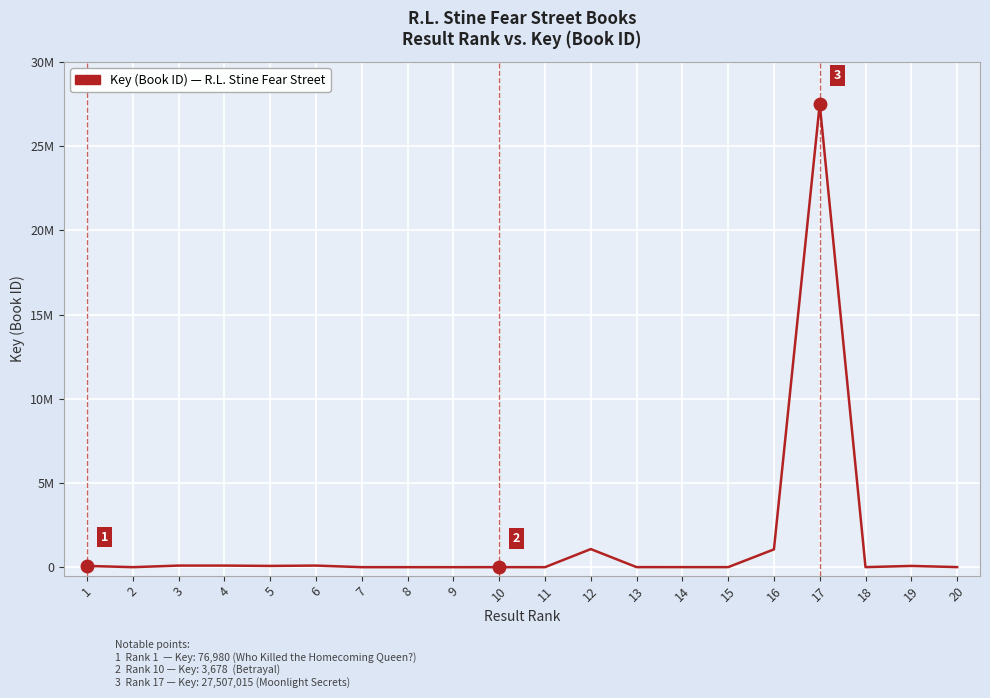

Does the chart have visible grid lines?

Yes